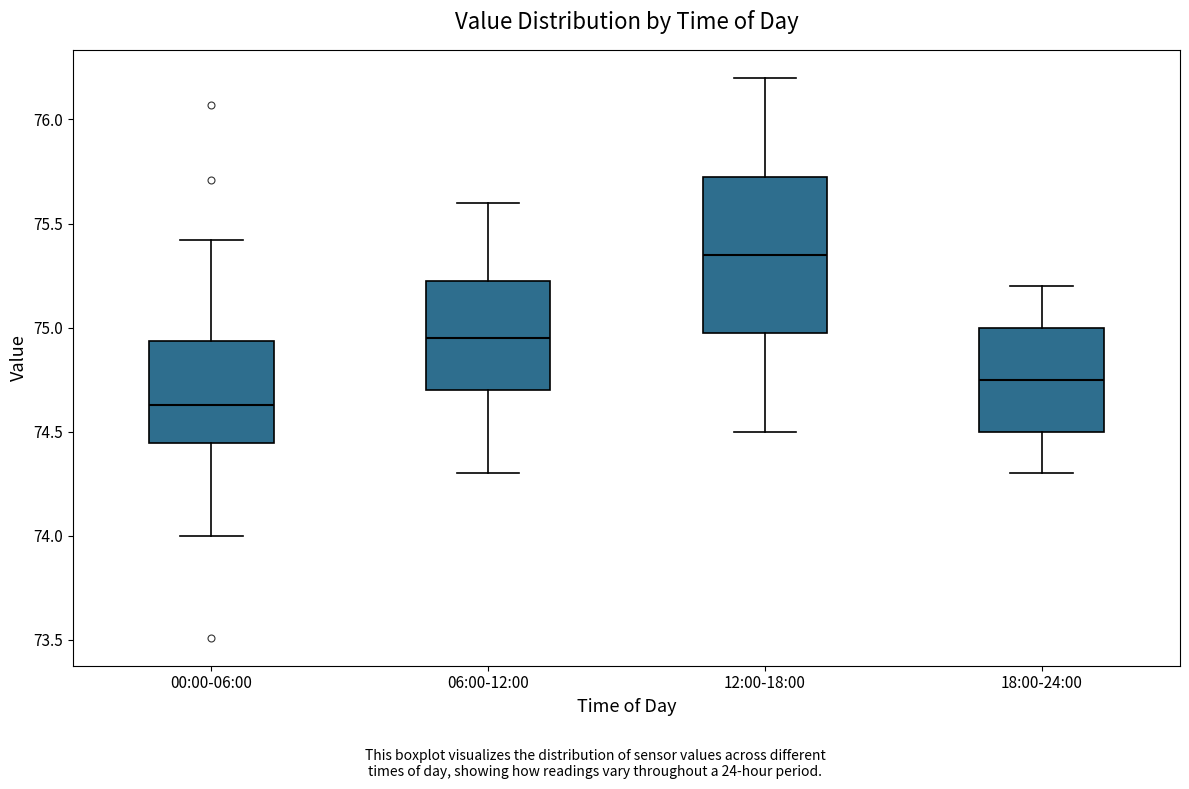

Which box has the lowest median line?

00:00-06:00